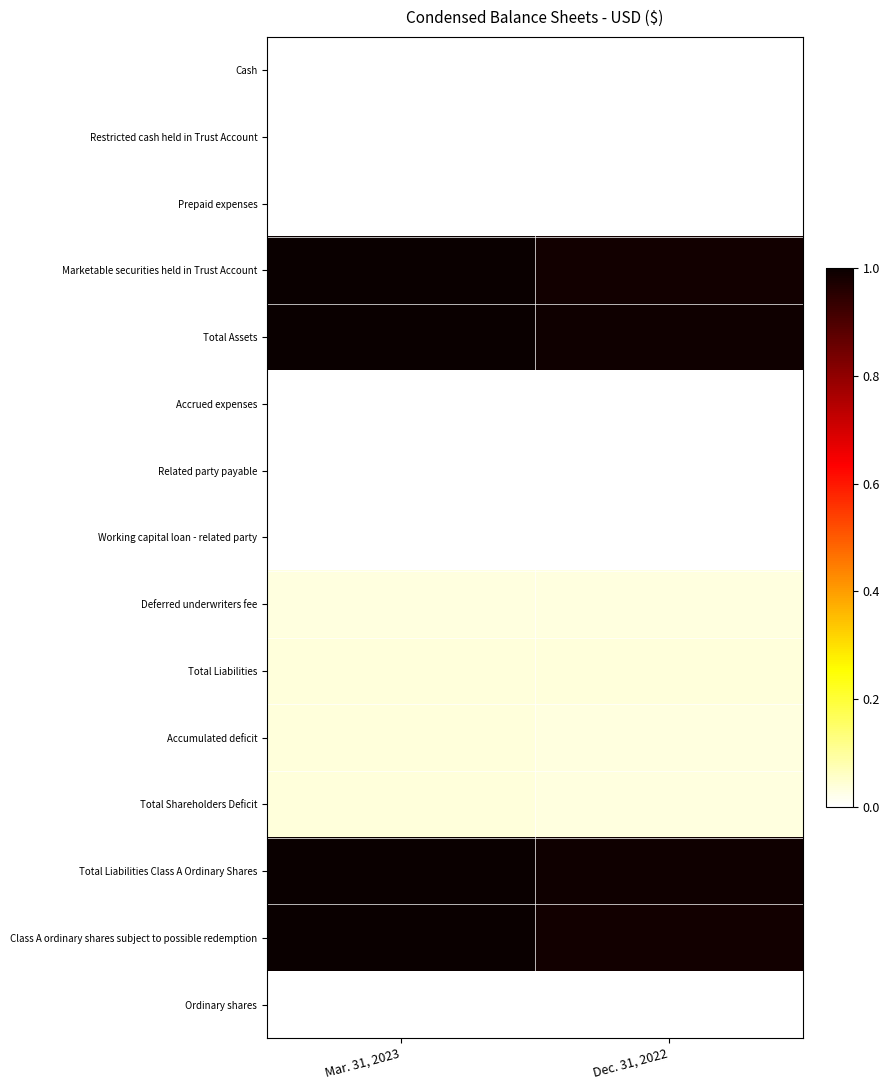

Reading left to right, transcribe all the data shown in this chart.

Cash: Mar. 31, 2023=0.0	Dec. 31, 2022=0.0
Restricted cash held in Trust Account: Mar. 31, 2023=0.0	Dec. 31, 2022=0.0
Prepaid expenses: Mar. 31, 2023=0.0	Dec. 31, 2022=0.0
Marketable securities held in Trust Account: Mar. 31, 2023=1.0	Dec. 31, 2022=1.0
Total Assets: Mar. 31, 2023=1.0	Dec. 31, 2022=1.0
Accrued expenses: Mar. 31, 2023=0.0	Dec. 31, 2022=0.0
Related party payable: Mar. 31, 2023=0.0	Dec. 31, 2022=0.0
Working capital loan - related party: Mar. 31, 2023=0.0	Dec. 31, 2022=0.0
Deferred underwriters fee: Mar. 31, 2023=0.0	Dec. 31, 2022=0.0
Total Liabilities: Mar. 31, 2023=0.0	Dec. 31, 2022=0.0
Accumulated deficit: Mar. 31, 2023=0.0	Dec. 31, 2022=0.0
Total Shareholders Deficit: Mar. 31, 2023=0.0	Dec. 31, 2022=0.0
Total Liabilities Class A Ordinary Shares: Mar. 31, 2023=1.0	Dec. 31, 2022=1.0
Class A ordinary shares subject to possible redemption: Mar. 31, 2023=1.0	Dec. 31, 2022=1.0
Ordinary shares: Mar. 31, 2023=0.0	Dec. 31, 2022=0.0